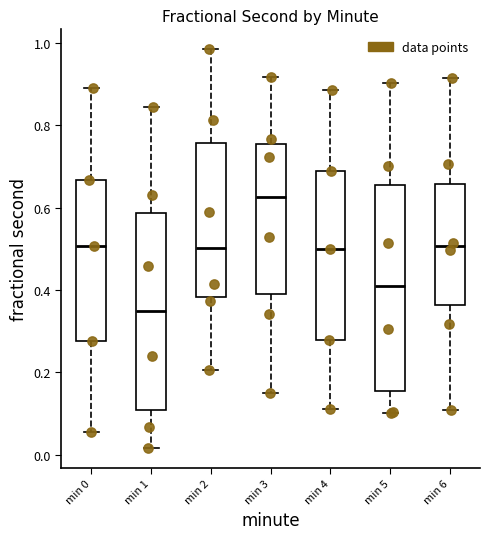

Where does the median line of the box for min 6 sit on the y-axis? The values are not printed on the chart, so give them approximately, as read against the axis.

0.50